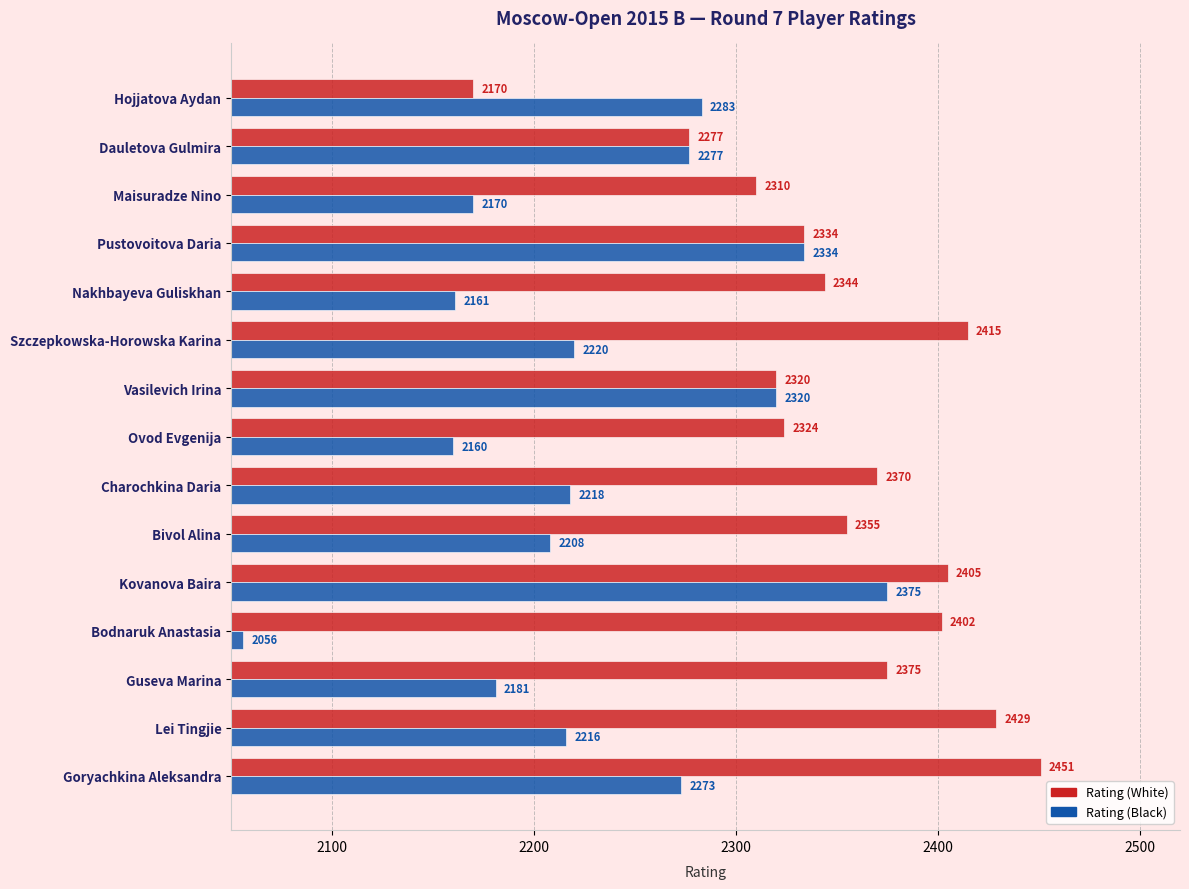

What value does the Rating (Black) series have at Pustovoitova Daria, to the nearest 5?

2335